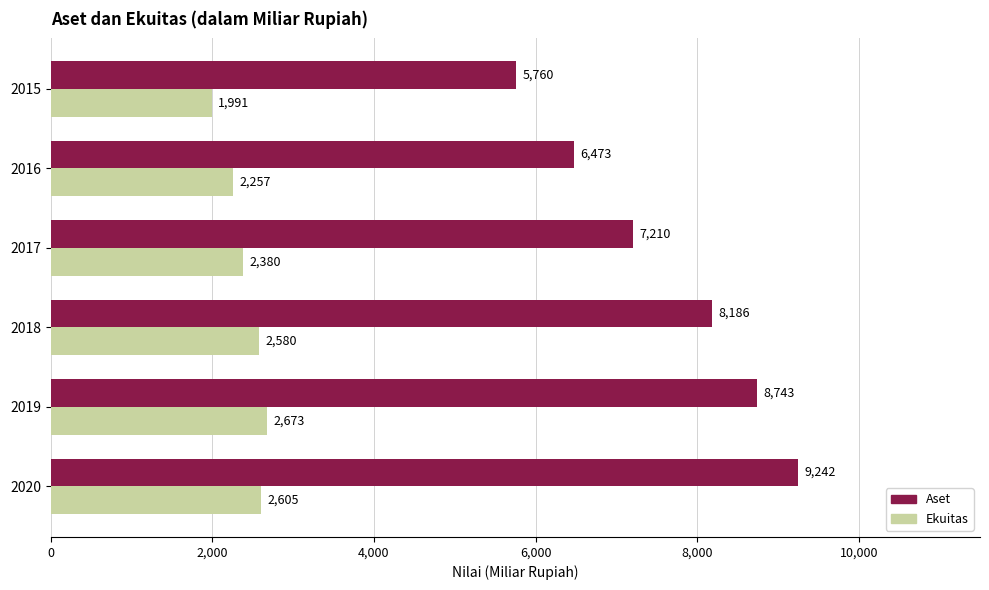

What is the difference between the Ekuitas values at 2018 and 2020?

25